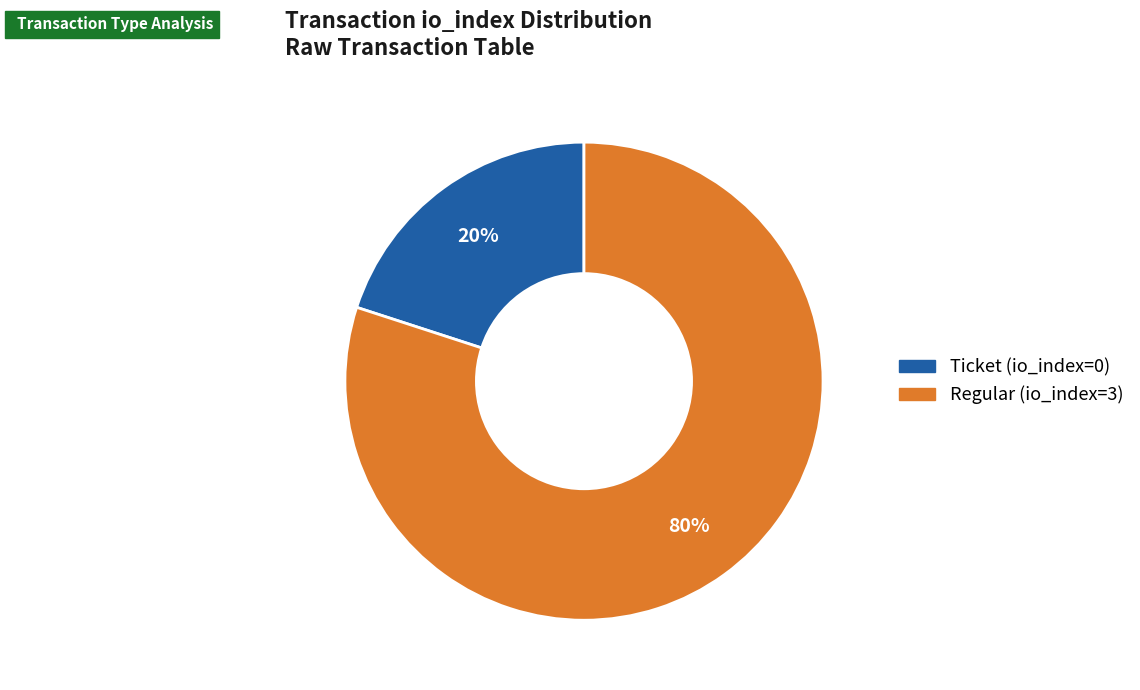

Which slice is the largest?

Regular (io_index=3)